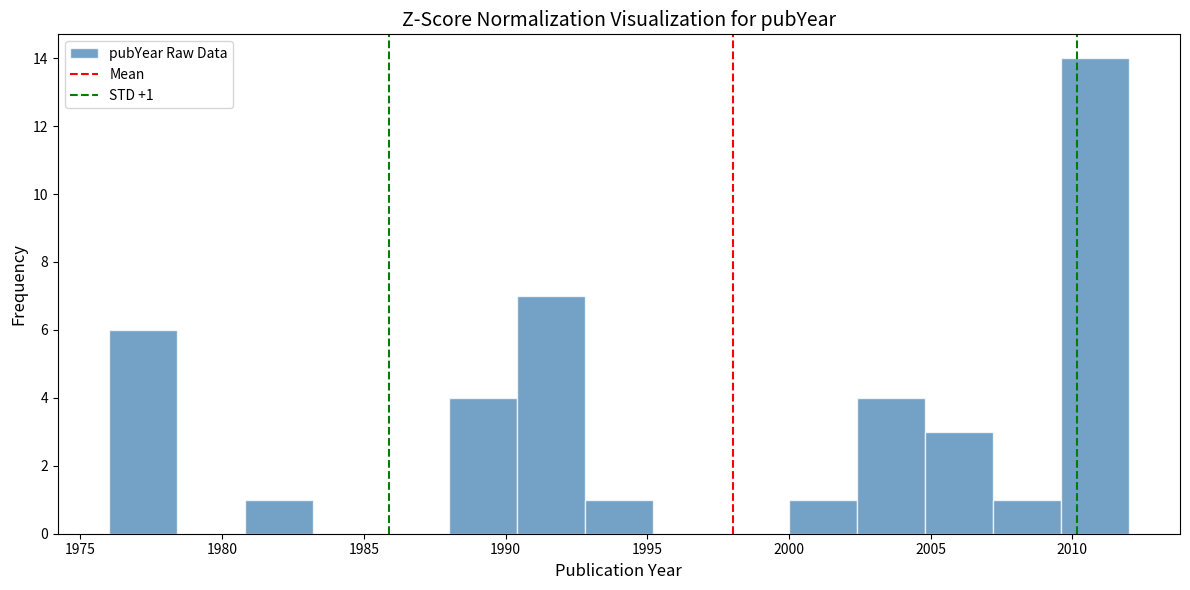

Over which range of the x-axis is the bar tallest?

2009.6 to 2012.0